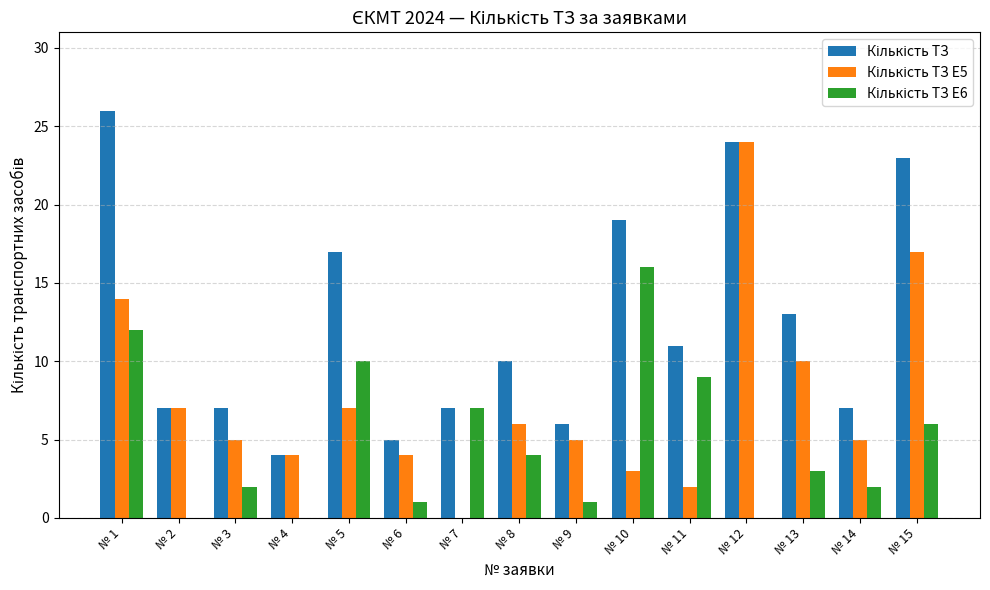

Which label corresponds to the largest value in the chart?

№ 1